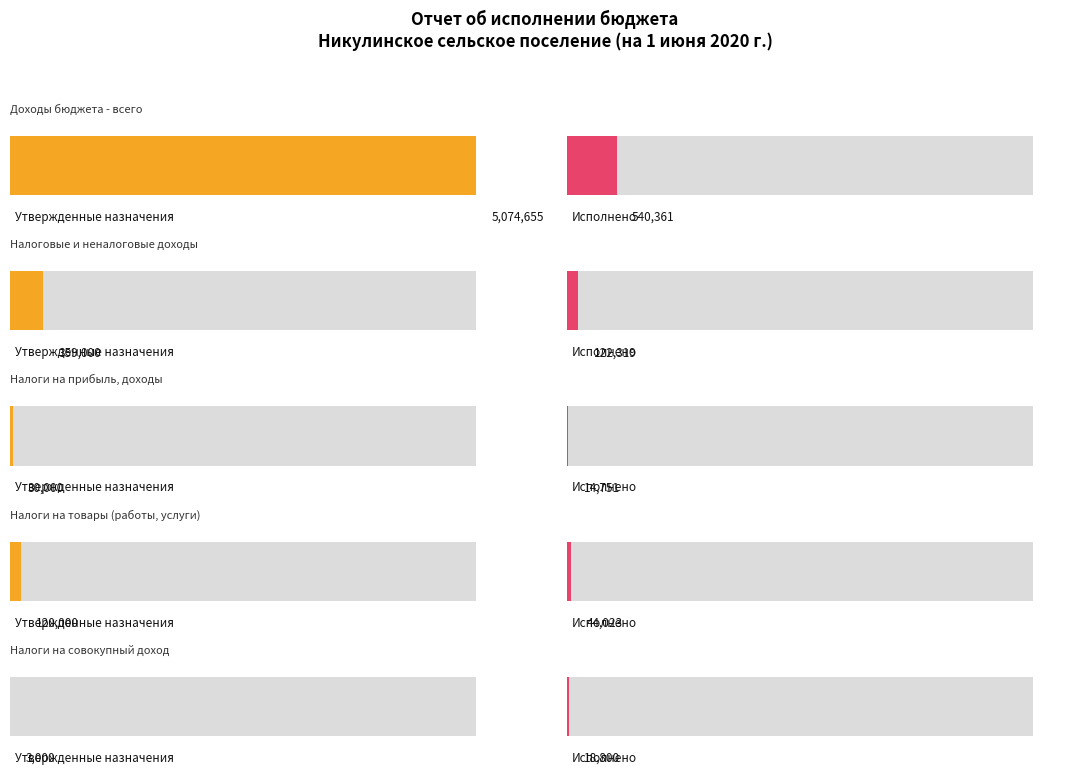

What is the label of the 2nd bar from the left?

НАЛОГОВЫЕ И НЕНАЛОГОВЫЕ ДОХОДЫ